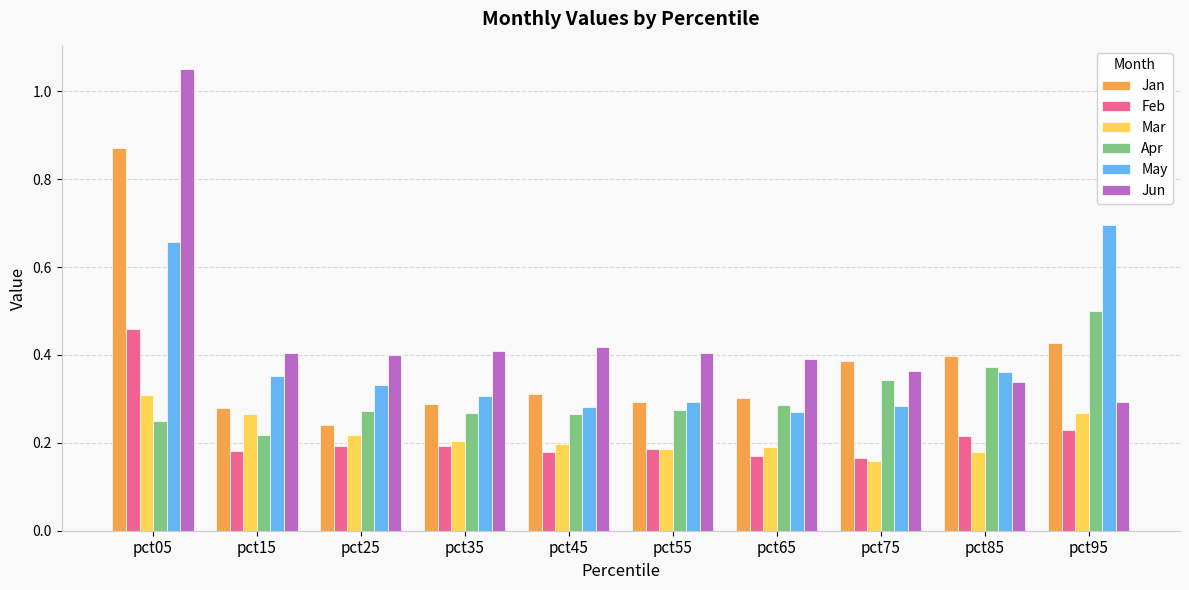

Does the chart contain any negative values?

No